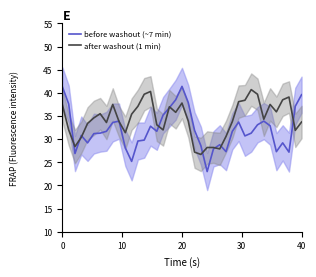

True or false: after washout (1 min) has a value of 15.5 at 22.

False